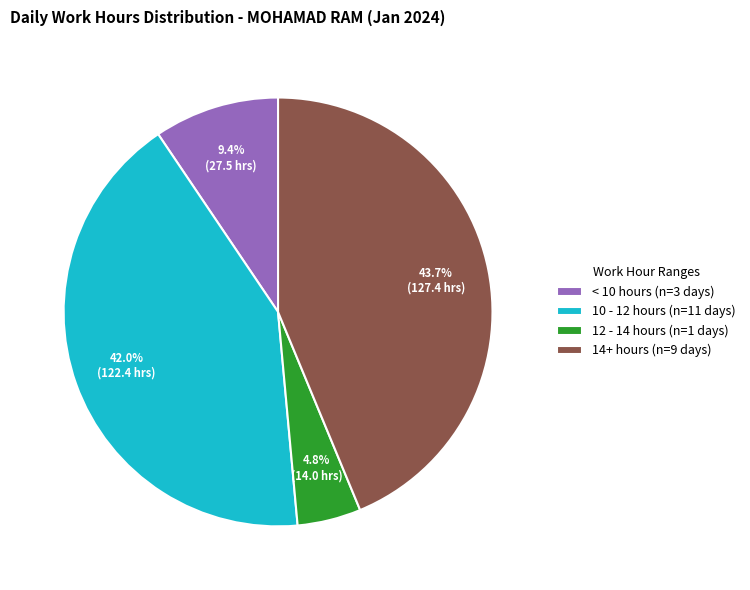

Which slice is the largest?

14+ hours (n=9 days)